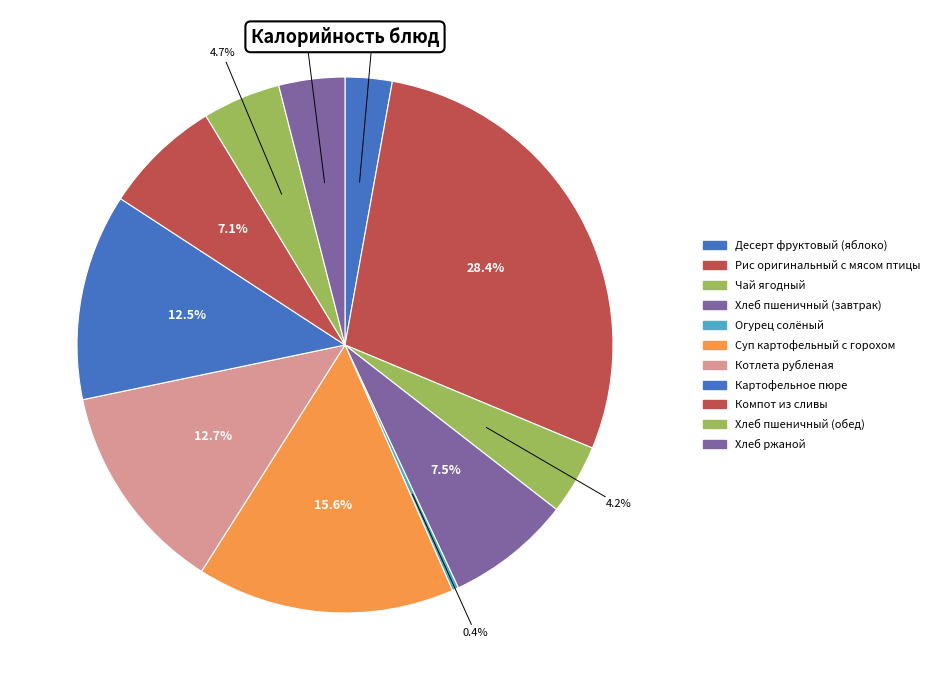

To the nearest percent, what is the combined percentage of Рис оригинальный с мясом птицы and Хлеб ржаной?

32%